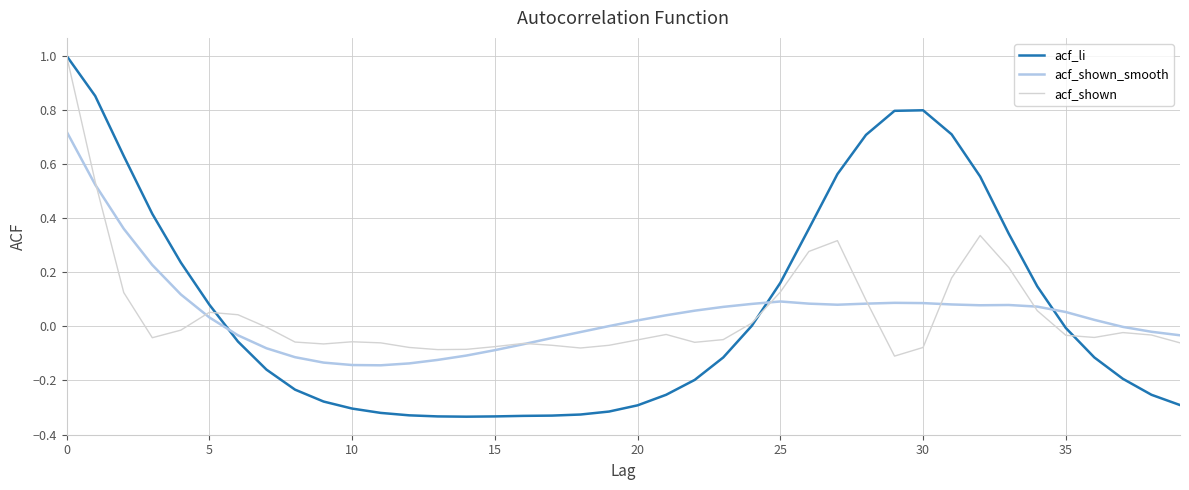

Which series has the largest range (max minus min)?

acf_li